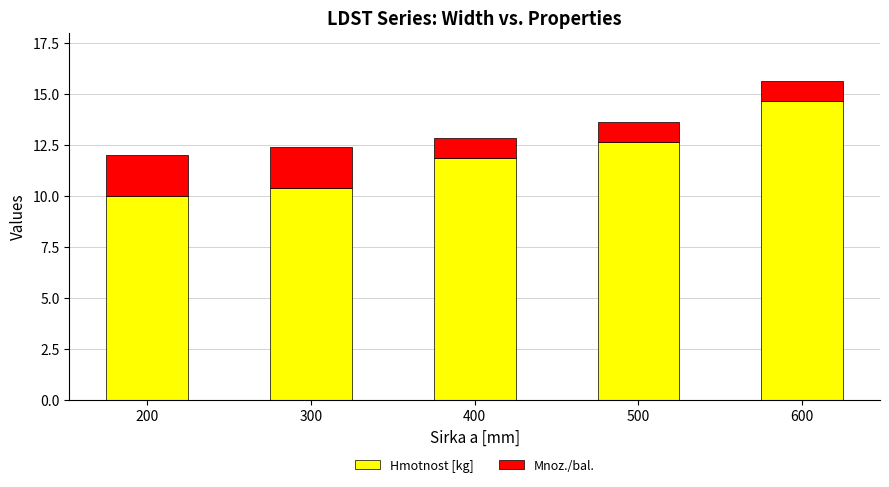

At which label does Hmotnost [kg] reach its peak?

600